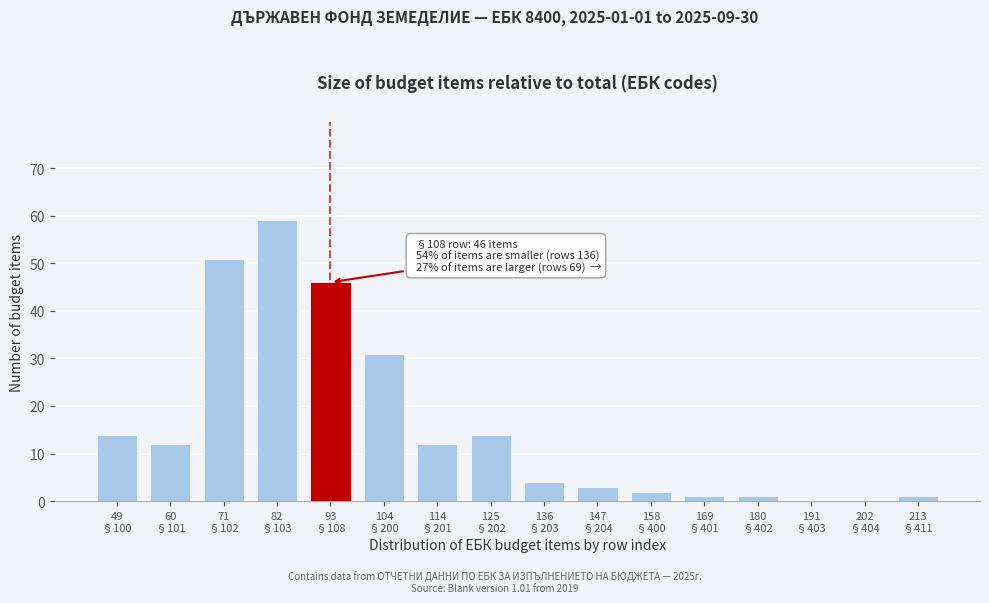

What is the sum of all values?

251